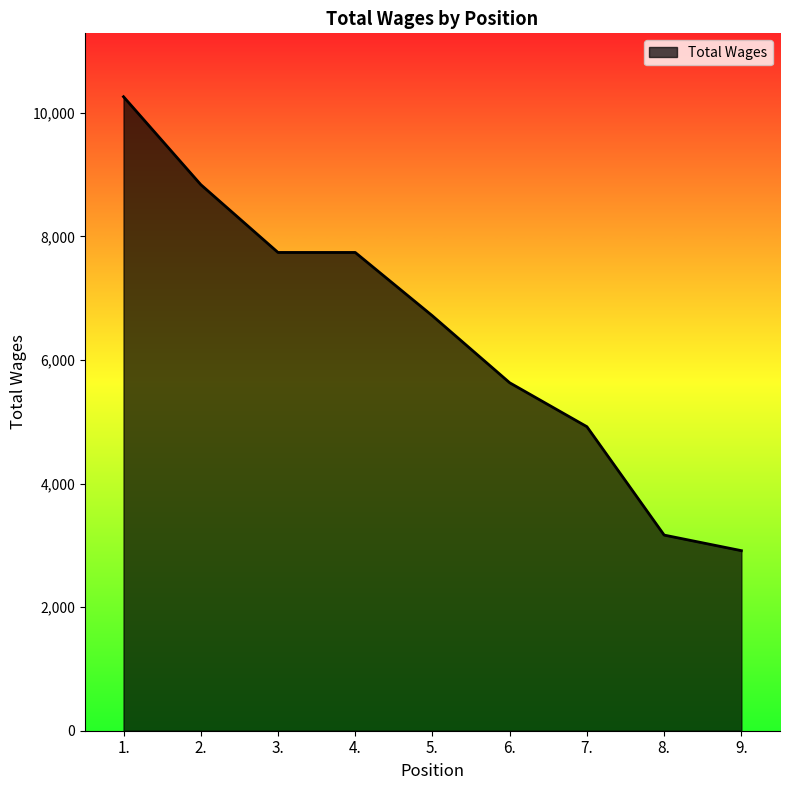

What is the approximate value at 6.?

5631